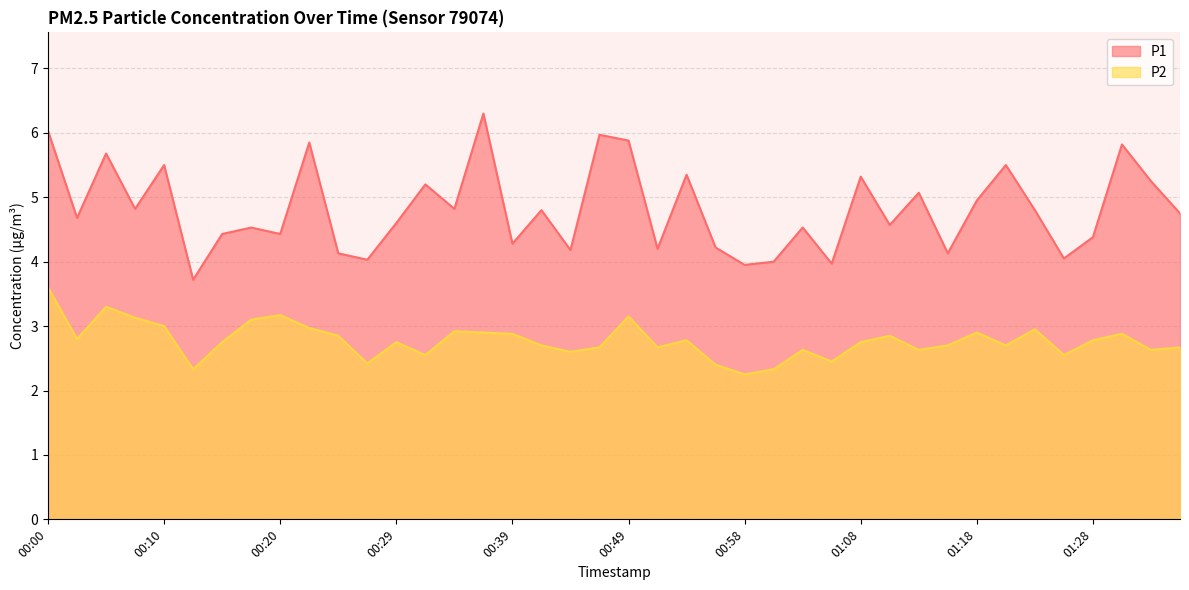

How many data points does each series have?

40